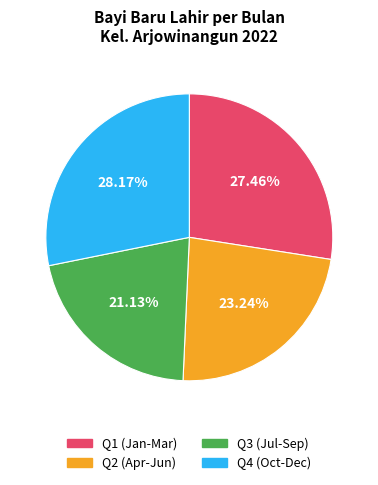

Does any single category account for the majority?

No